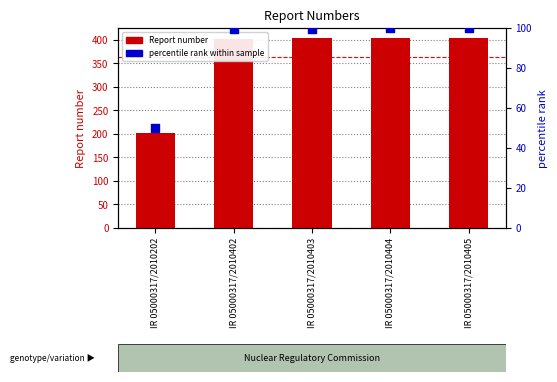

Is the value of percentile rank within sample at IR 05000317/2010402 greater than the value of Report number at IR 05000317/2010404?

No